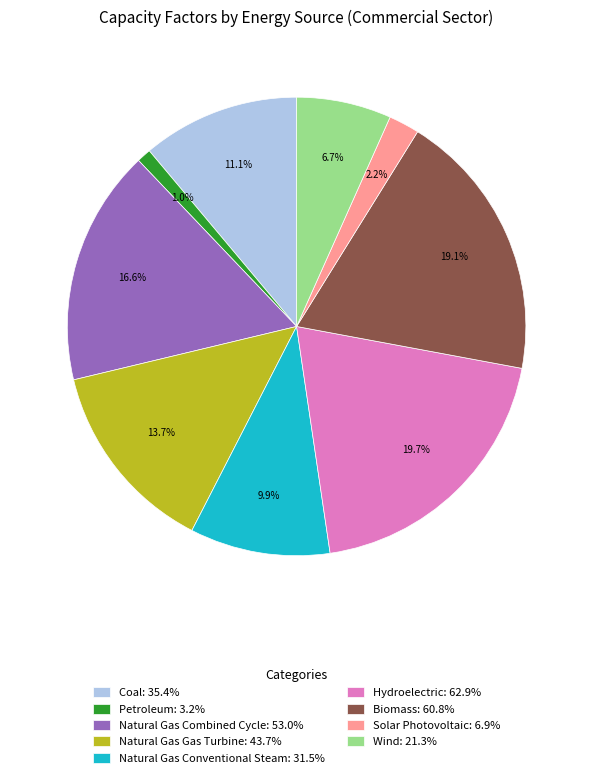

What percentage is NOT represented by Biomass?

80.9%